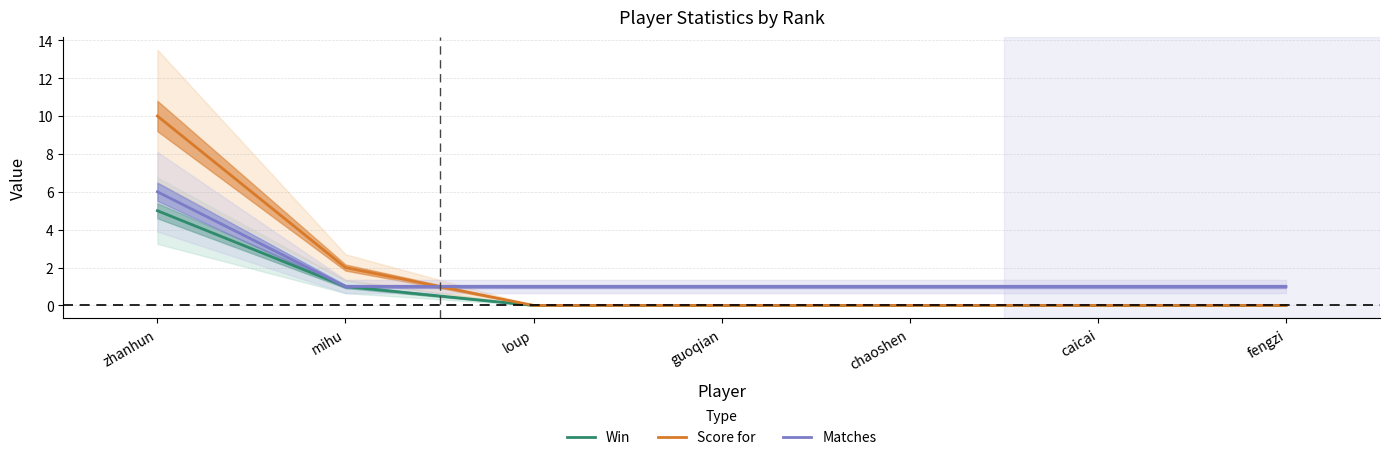

At how many categories does at least one series exceed 5?

1